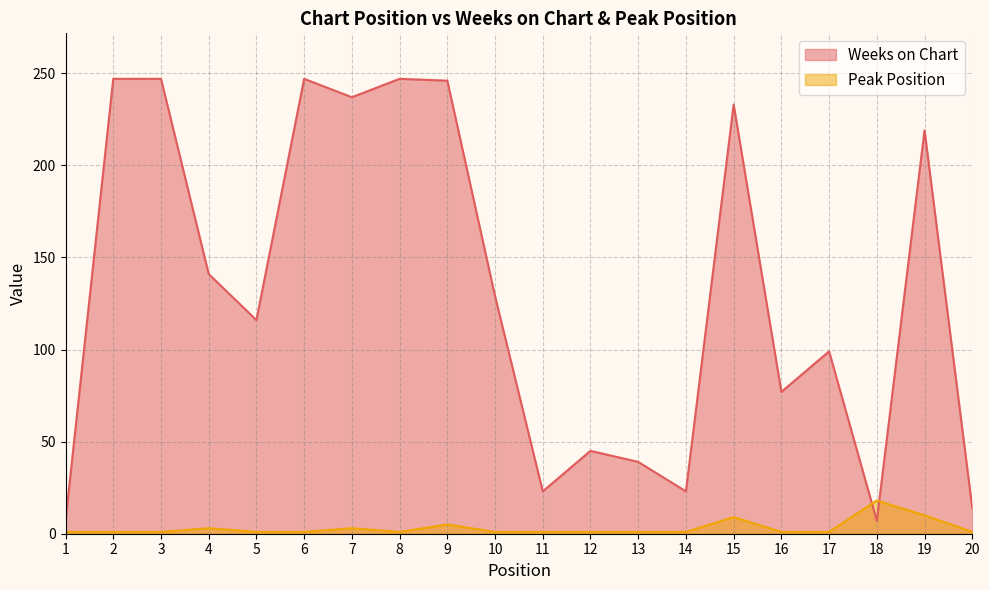

At which category does the chart reach its peak across all series?

2